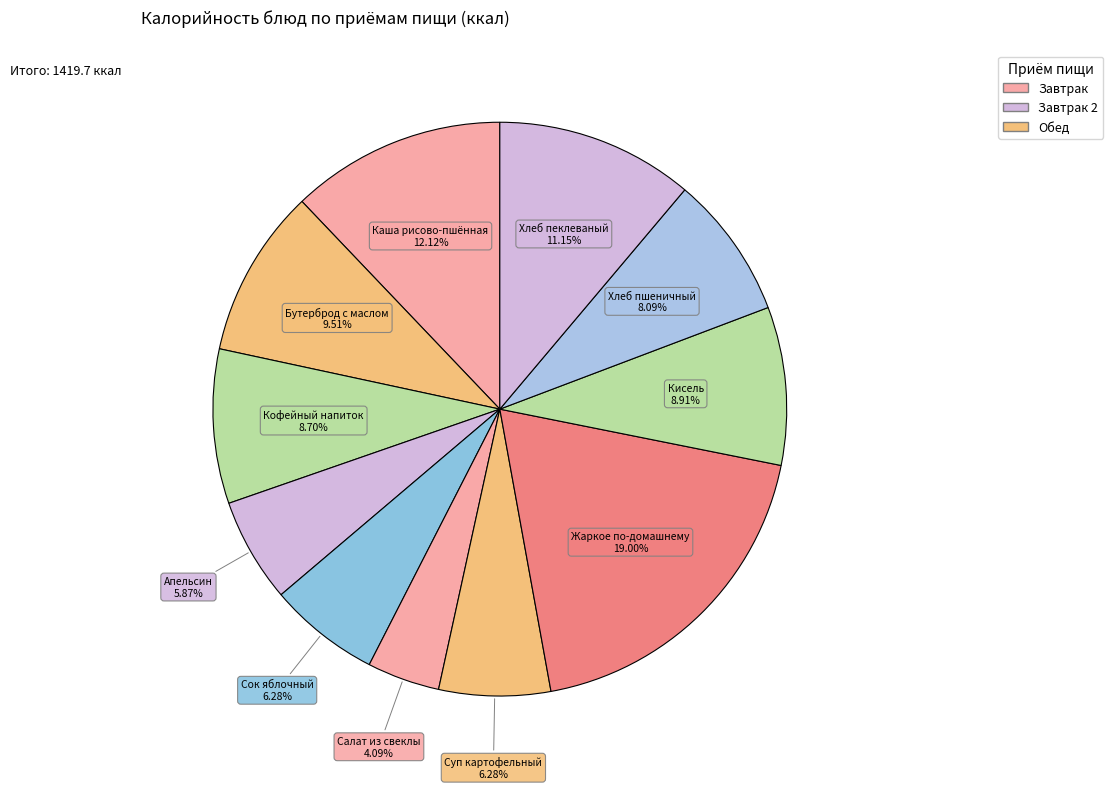

What is the smallest slice in the pie chart?

Салат из свеклы